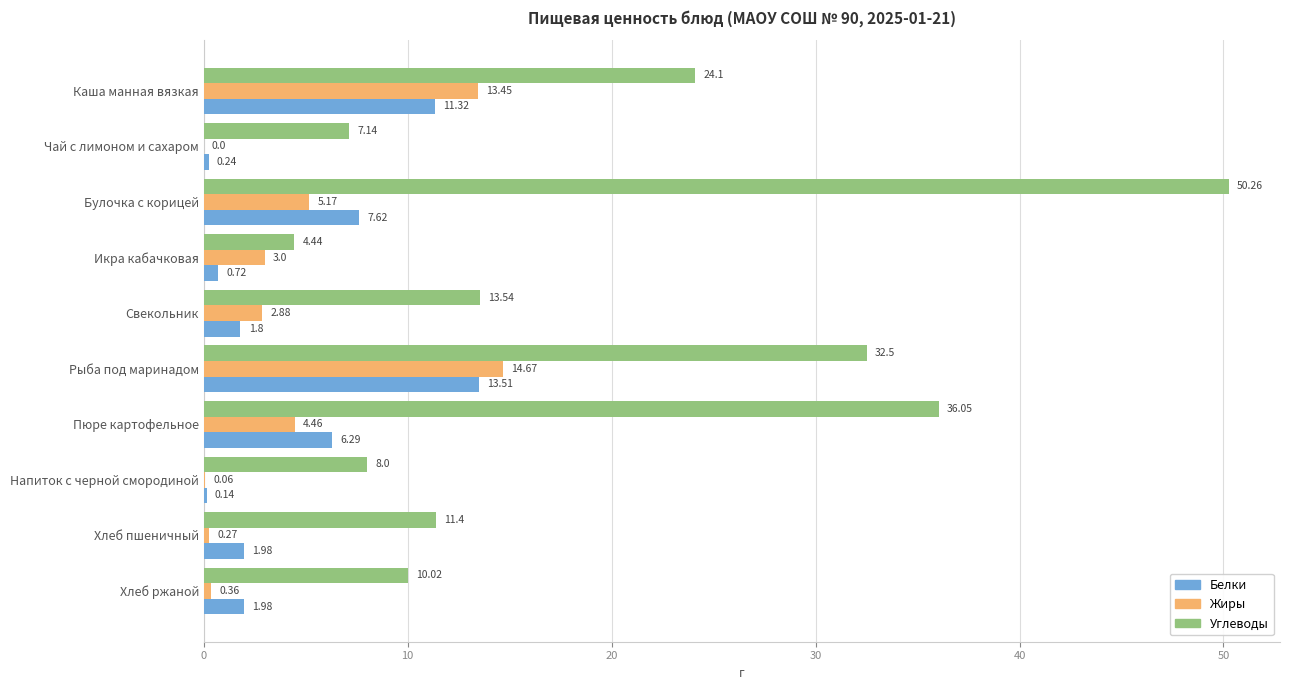

Which category has the highest value across all series?

Булочка с корицей